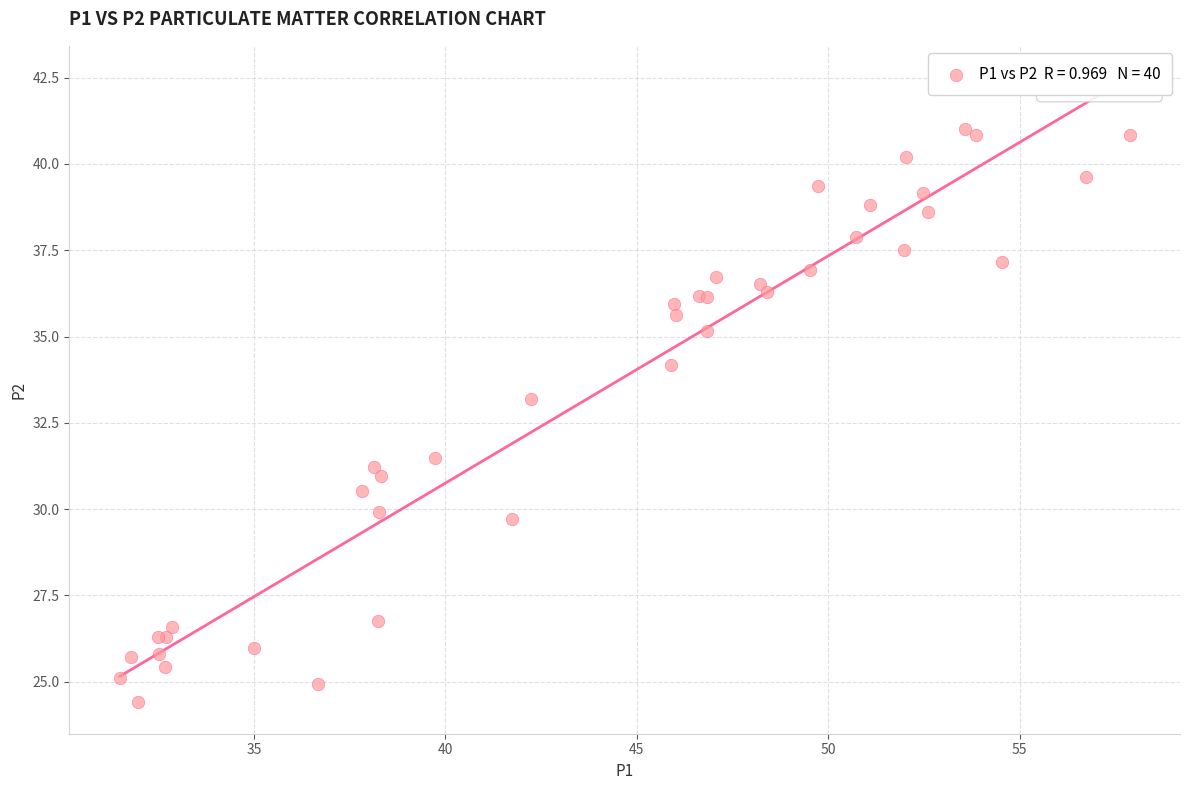

What Y value in the scatter plot is closest to 32?

31.5